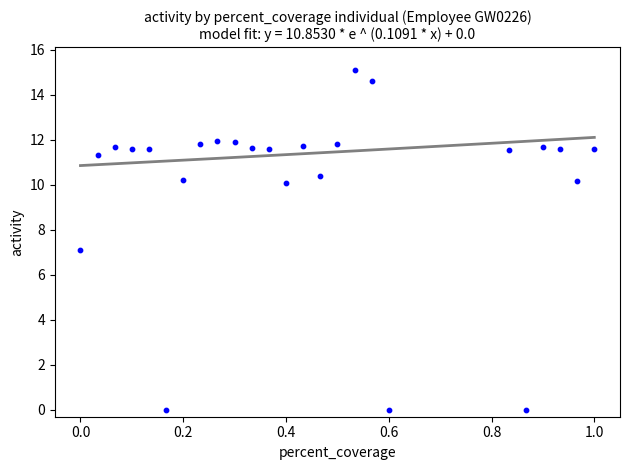

What is the range of Y values (max minus min)?

15.1